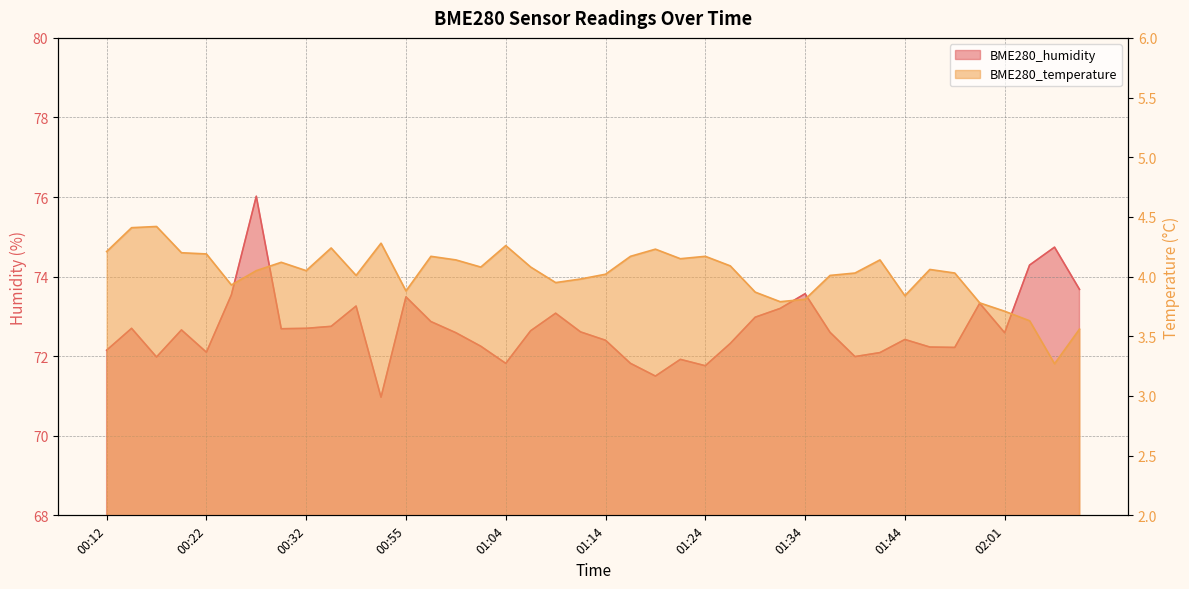

Rank the series at 01:26 from highest to lowest value.

BME280_humidity, BME280_temperature